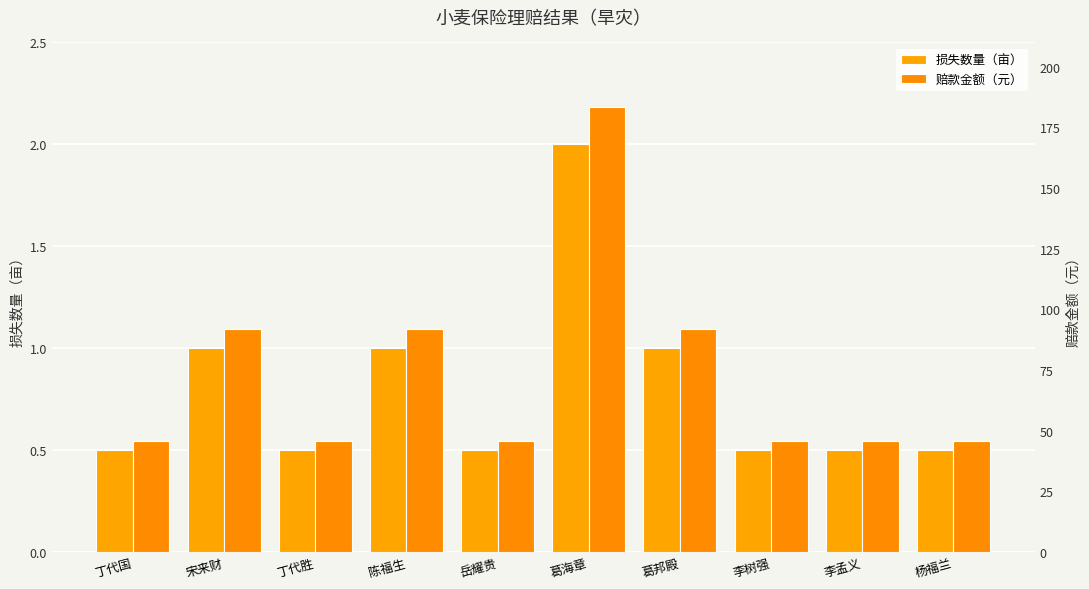

Which series has the largest range (max minus min)?

赔款金额（元）